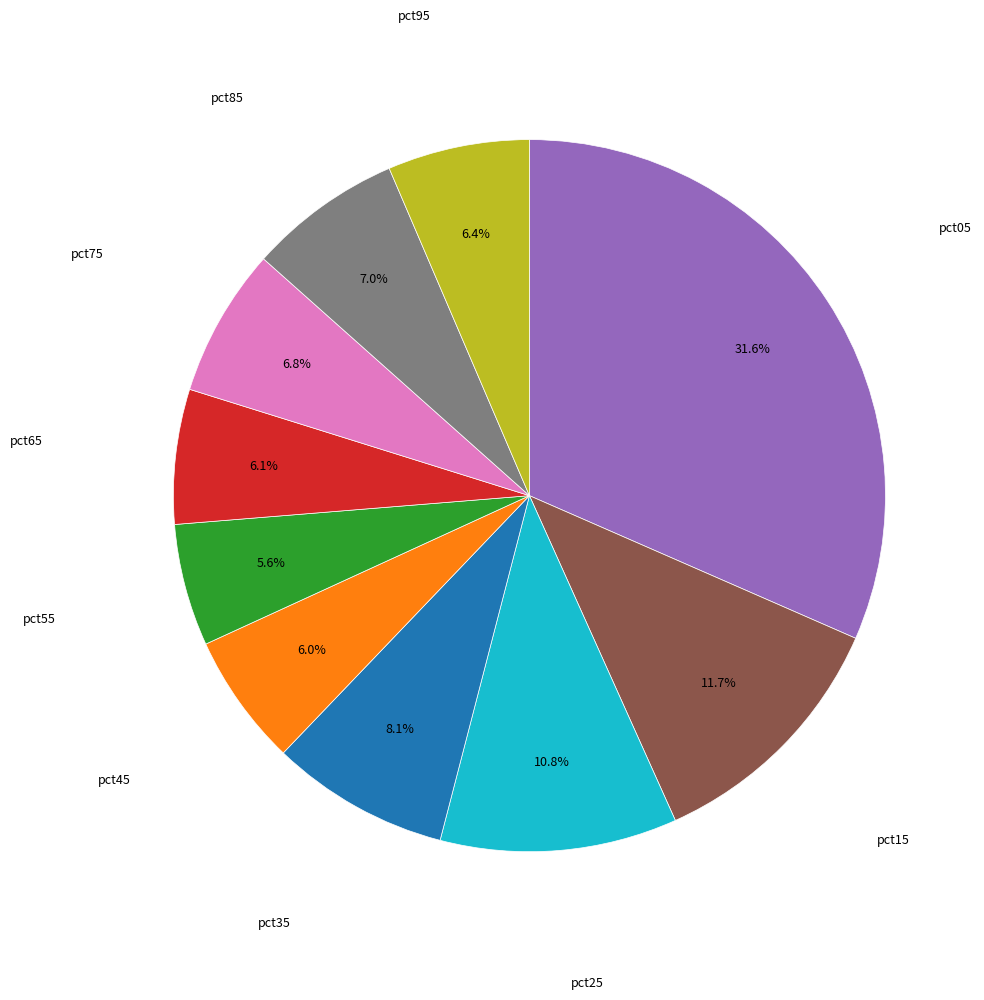

Is there any slice that represents more than half of the pie?

No